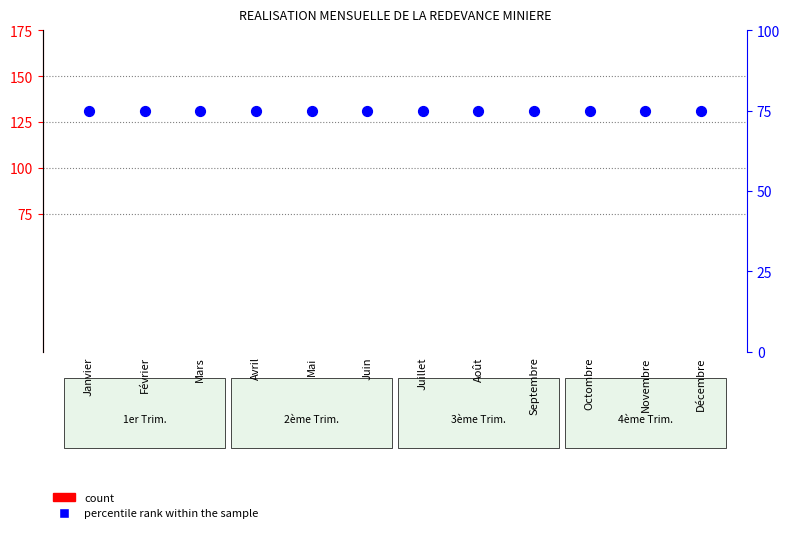

Which series has the largest total across all categories?

percentile rank within the sample